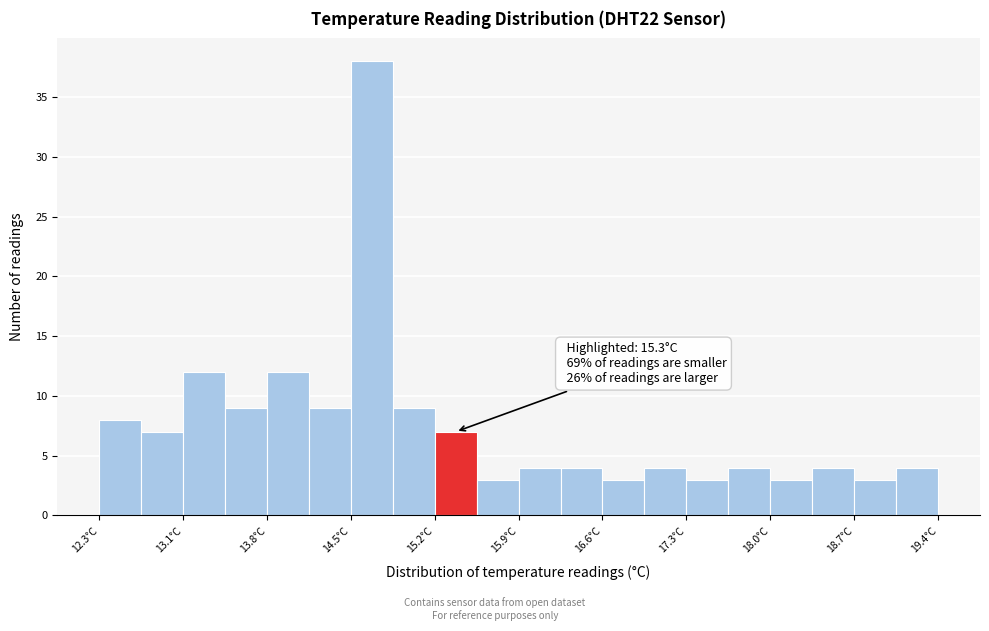

Around what value on the x-axis is the tallest bar? Give the approximate position of its centre, as read against the axis.

14.7